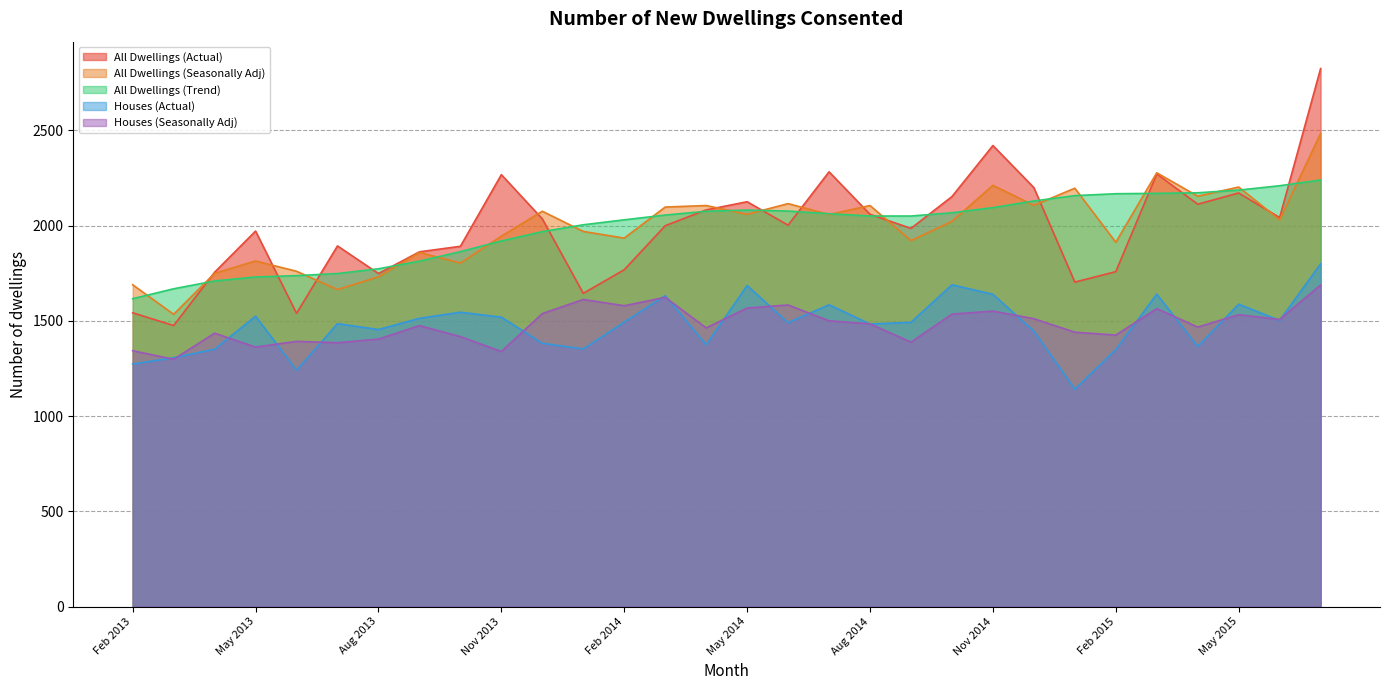

Where does the Houses (Seasonally Adj) series first go above 1484?

Dec 2013